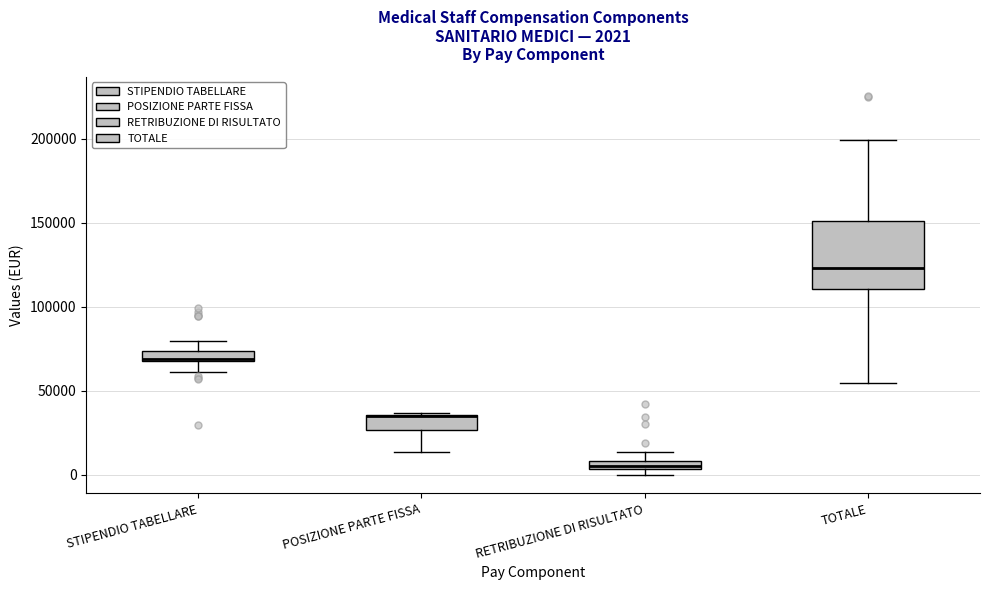

Which box's median line is the lowest?

RETRIBUZIONE DI RISULTATO